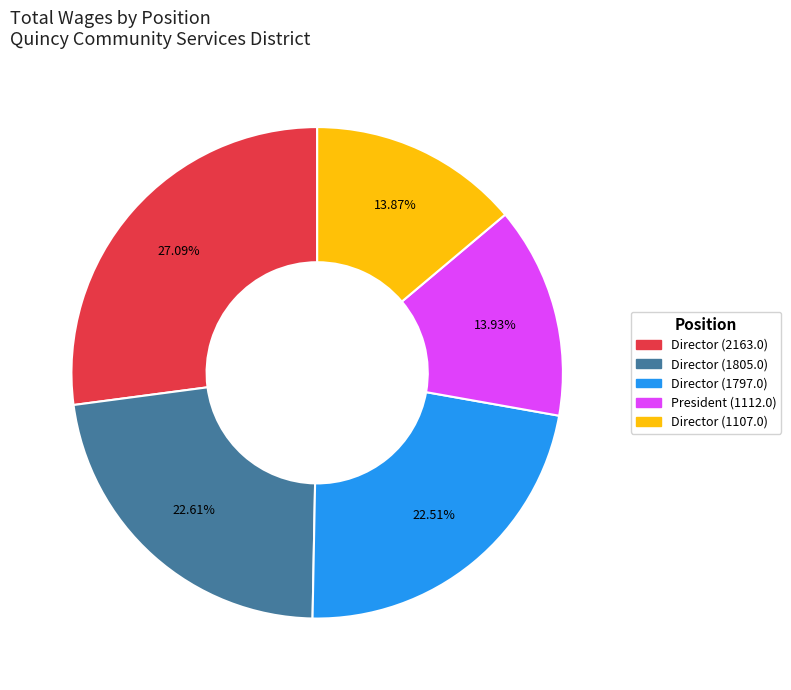

Is there any slice that represents more than half of the pie?

No